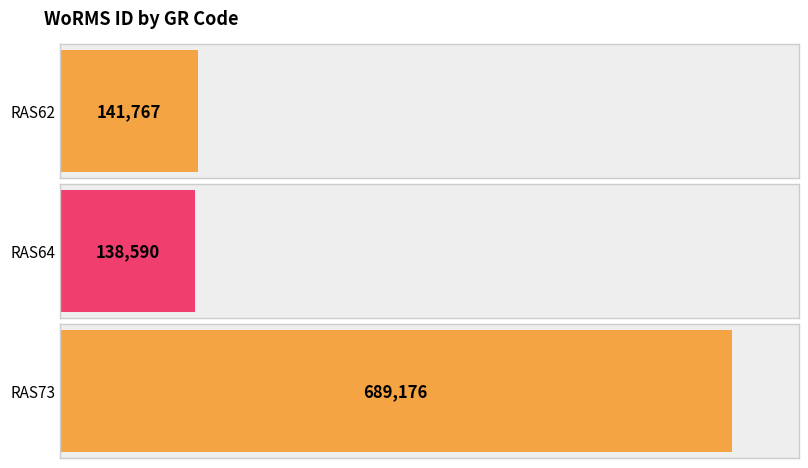

How many data points are above 141767?

1